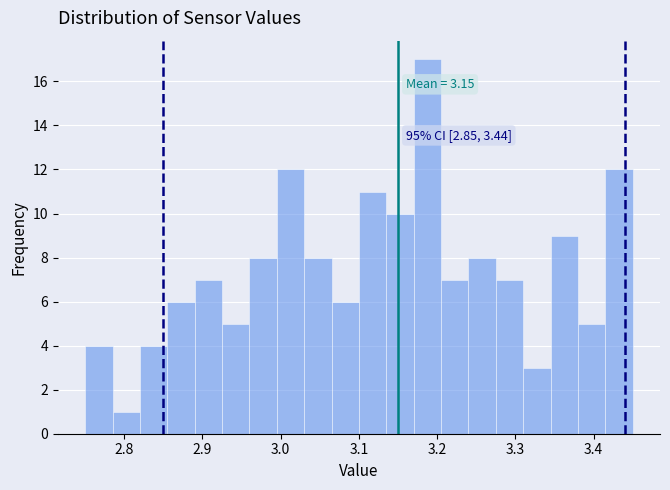

Read against the x-axis, roughly where is the centre of the tallest bar?

3.19